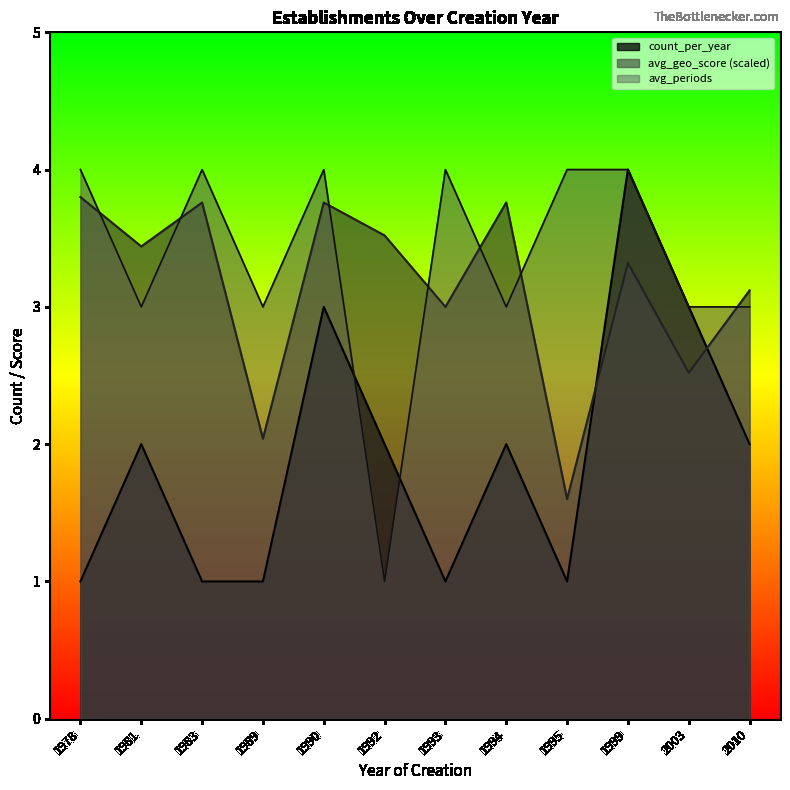

Is the value of avg_periods at 1978 greater than the value of avg_geo_score at 1978?

Yes